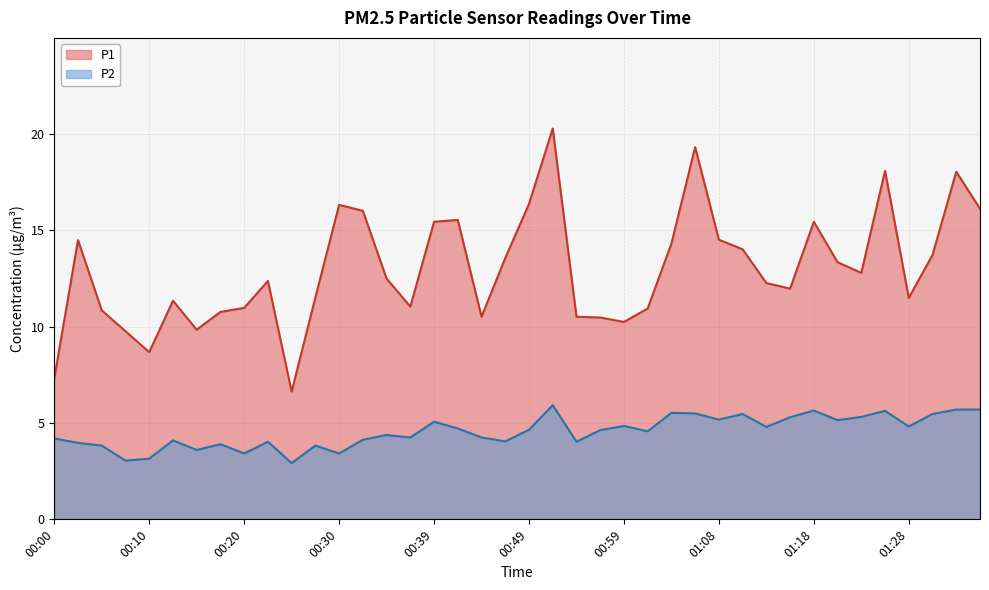

The P2 series shows 3.4 at 00:20. True or false?

True